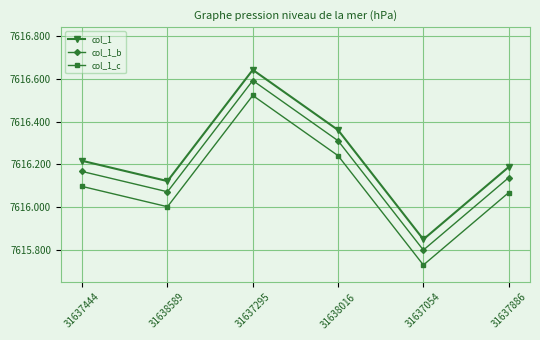

True or false: col_1 has more than 0 interior local peaks.

True